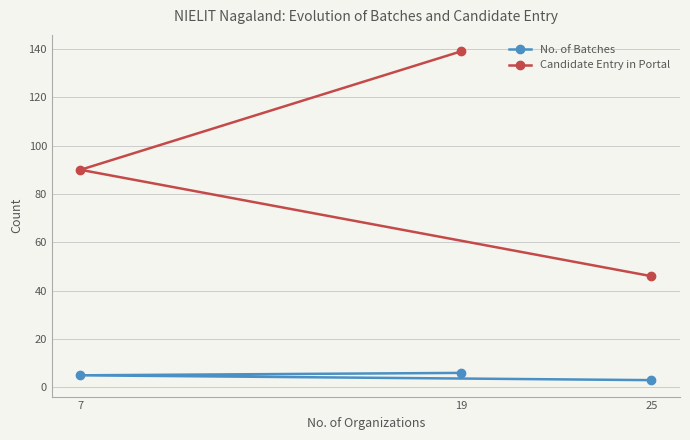

How many series are shown in this chart?

2